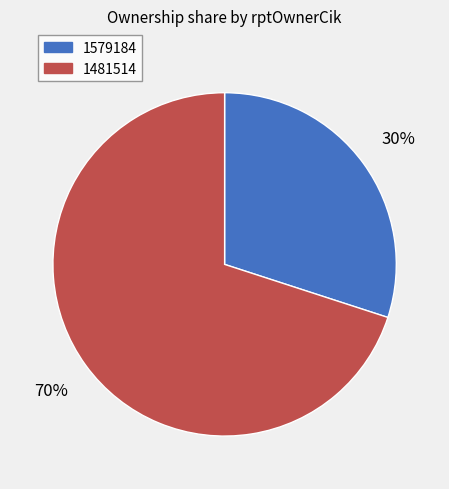

True or false: 1481514 accounts for 75% of the total.

False